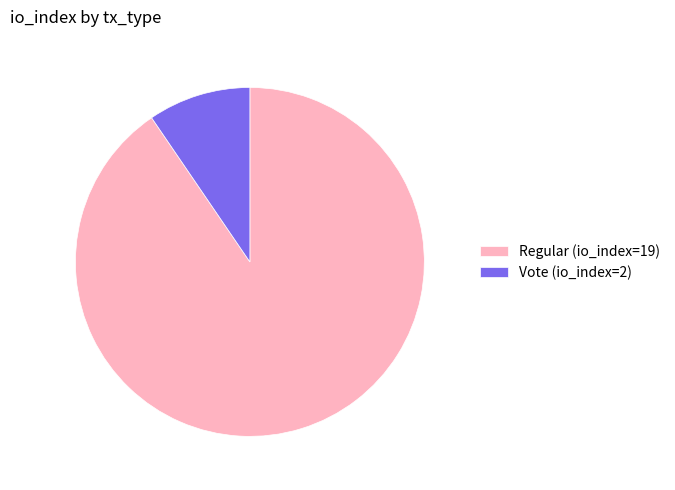

How many slices are in this pie chart?

2